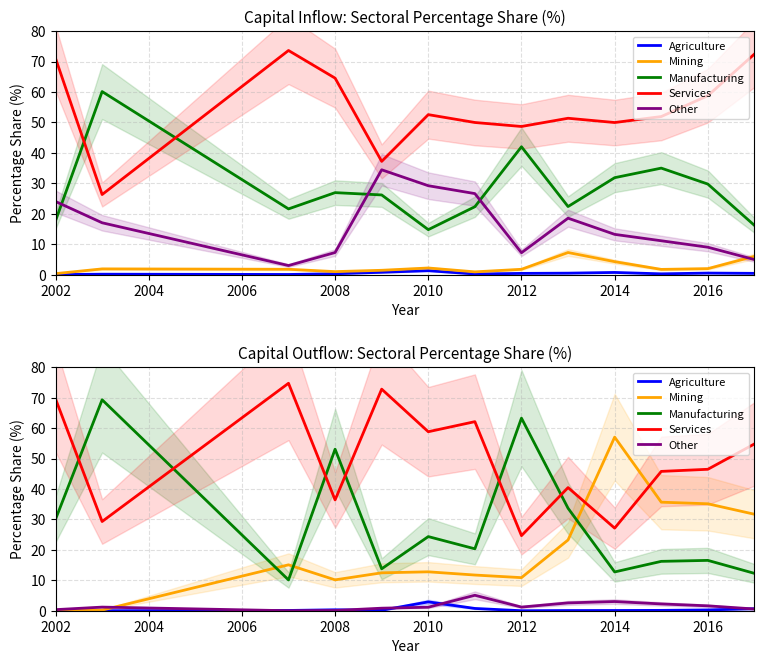

Rank the series by their maximum value, from highest to lowest.

Services, Manufacturing, Mining, Other, Agriculture